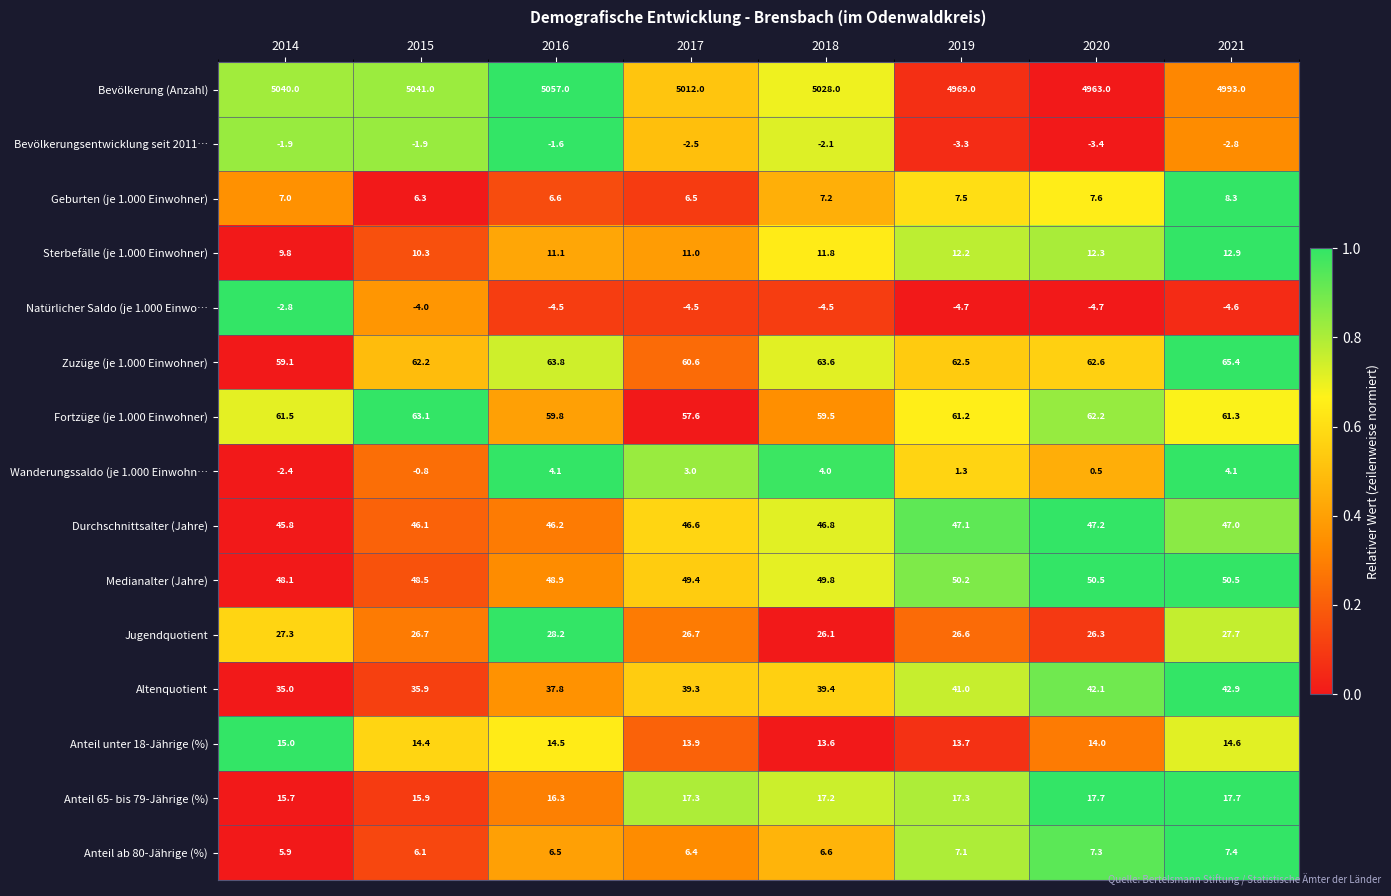

What is the difference between the maximum and minimum values in the Fortzüge (je 1.000 Einwohner) series?

5.5